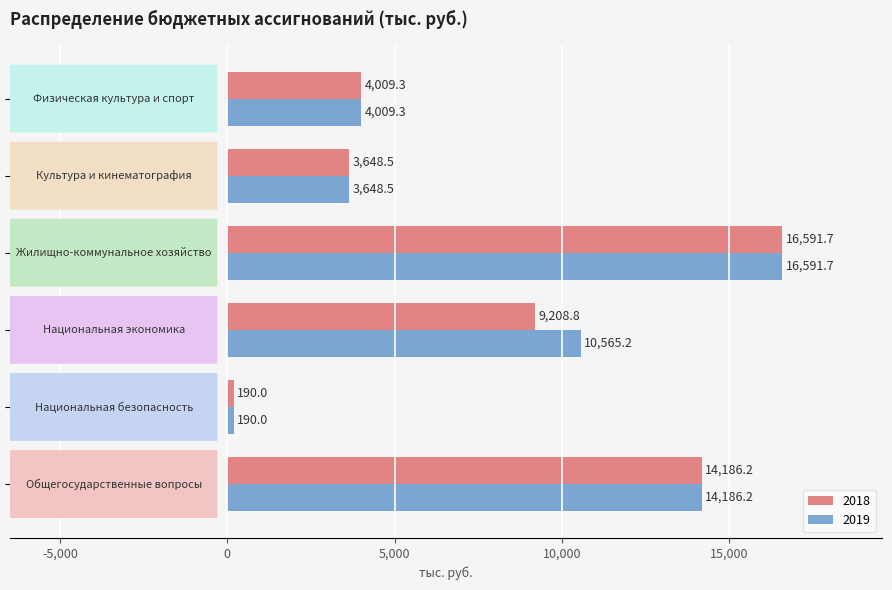

What is the sum of all 2018 values?

47834.5